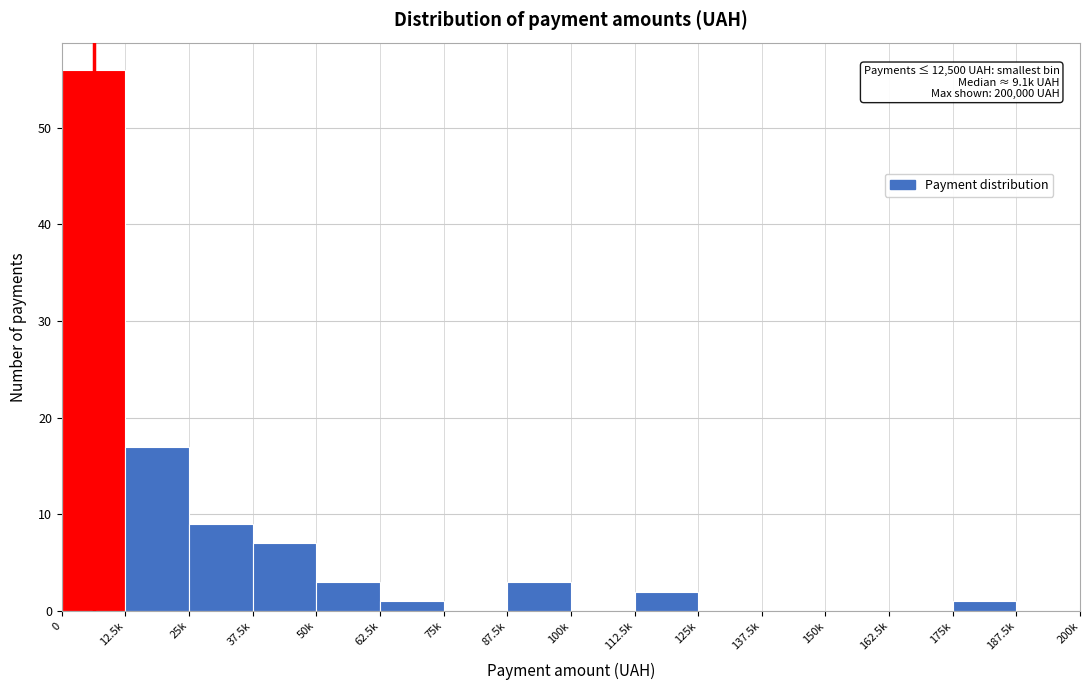

Reading left to right, transcribe all the data shown in this chart.

0=56	12.5k=17	25k=9	37.5k=7	50k=3	62.5k=1	75k=0	87.5k=3	100k=0	112.5k=2	125k=0	137.5k=0	150k=0	162.5k=0	175k=1	187.5k=0